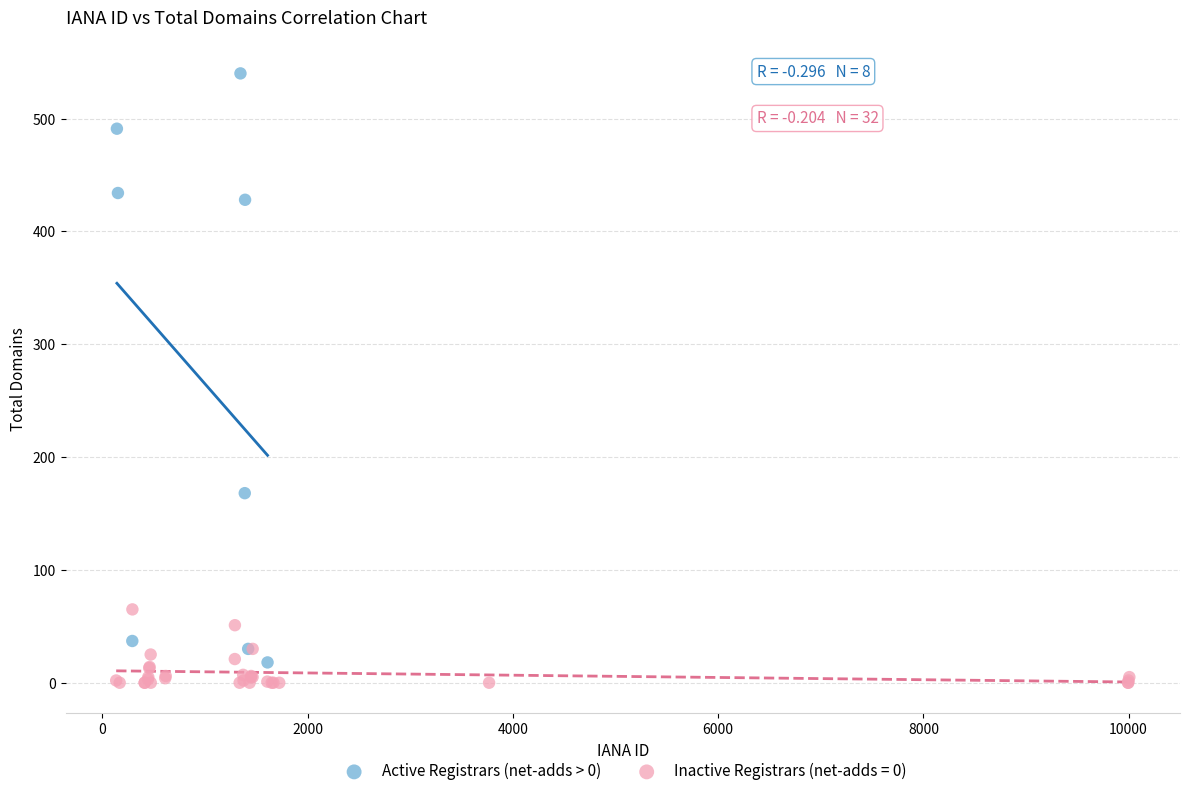

Which series contains the highest Y value?

Active Registrars (net-adds > 0)